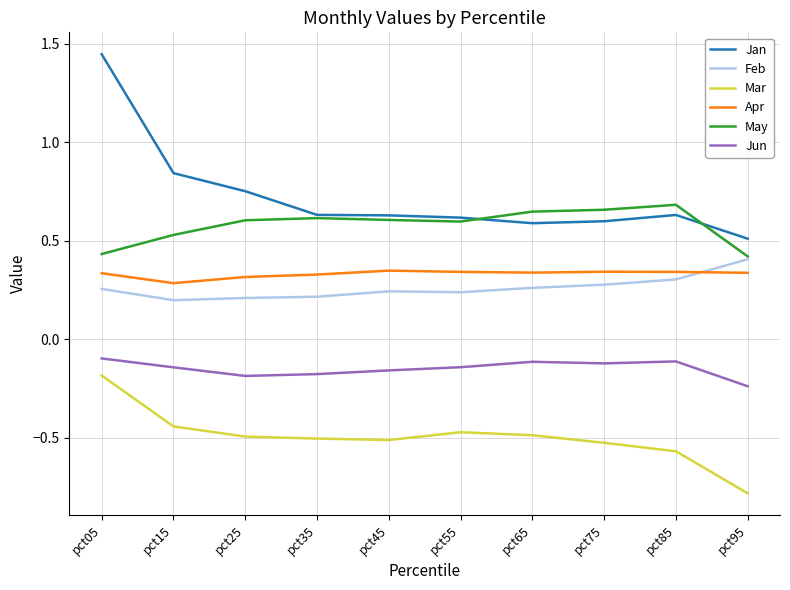

Does the chart display data point markers on the line(s)?

No